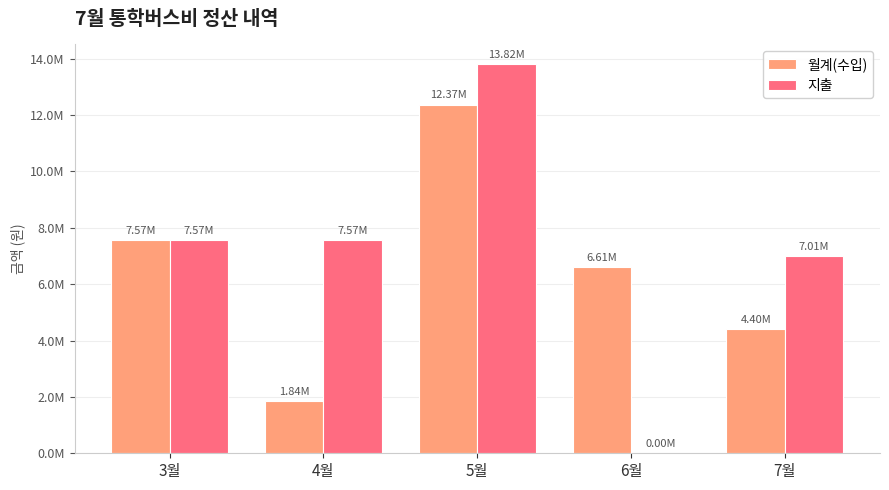

What are all the series names shown in the legend?

월계(수입), 지출